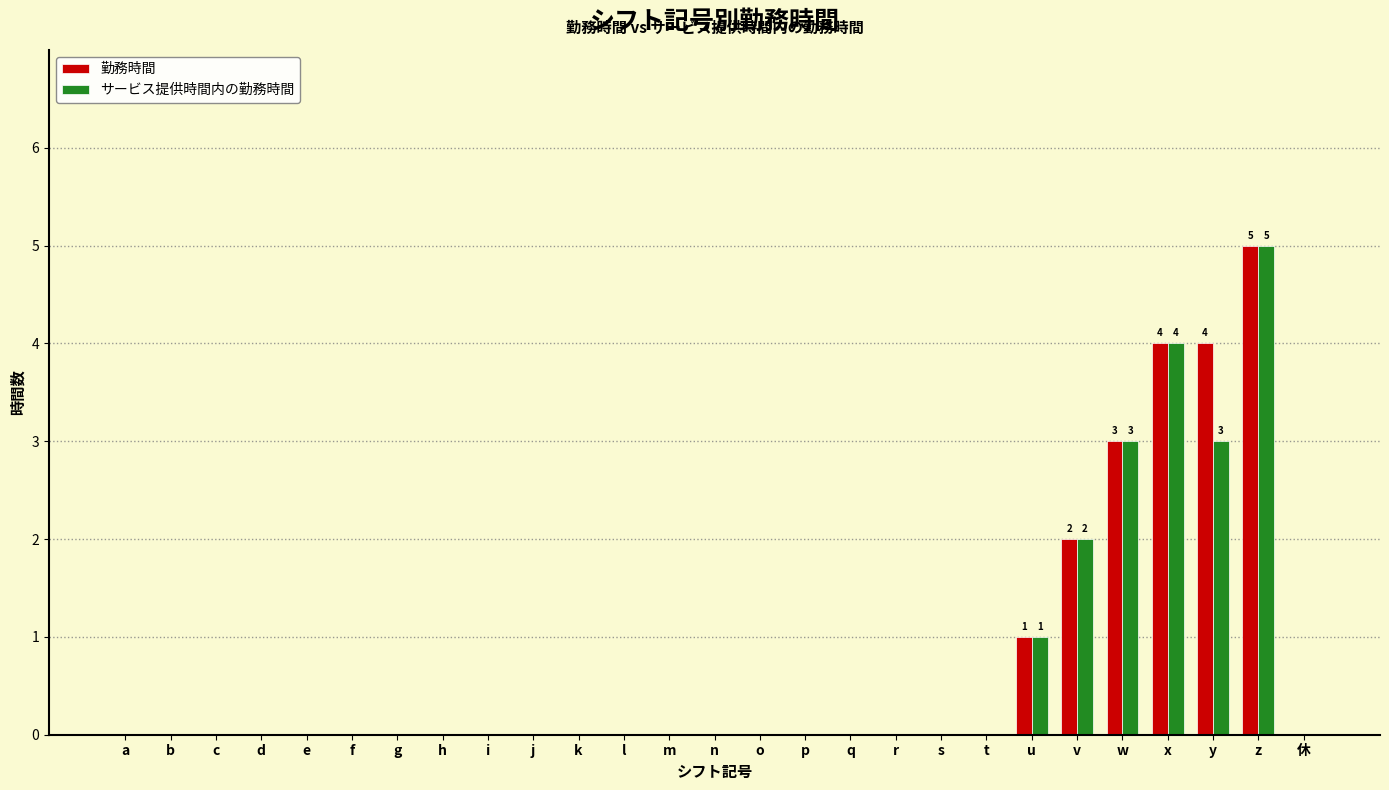

How many groups of bars are there?

27